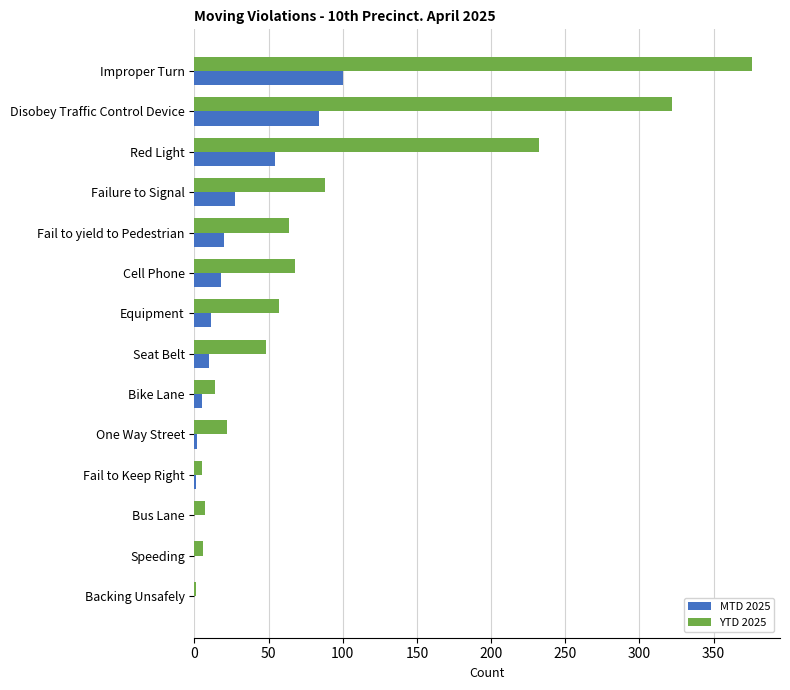

What is the sum of all YTD 2025 values?

1310